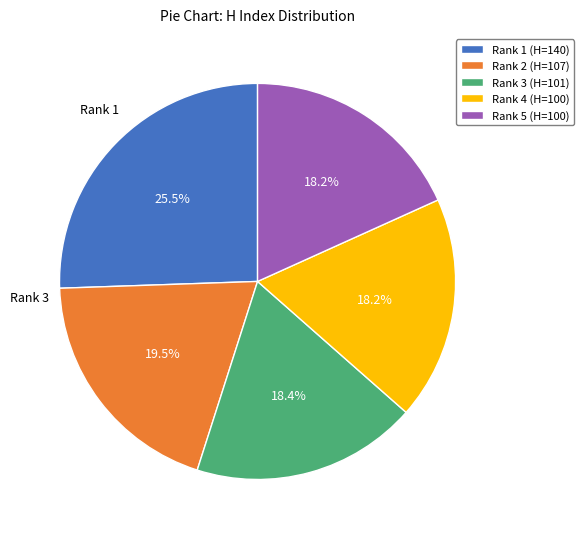

To the nearest percent, what is the difference between the largest and smallest slice percentages?

7%